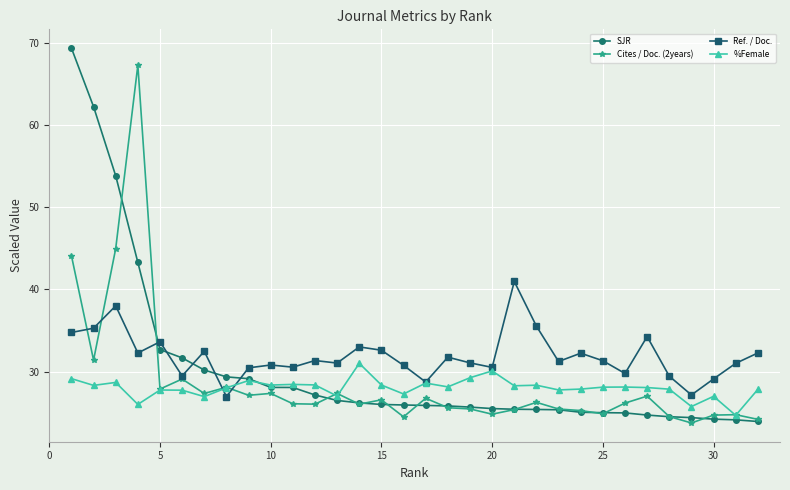

List the series in order of their peak value, lowest first.

%Female, Ref. / Doc., Cites / Doc. (2years), SJR